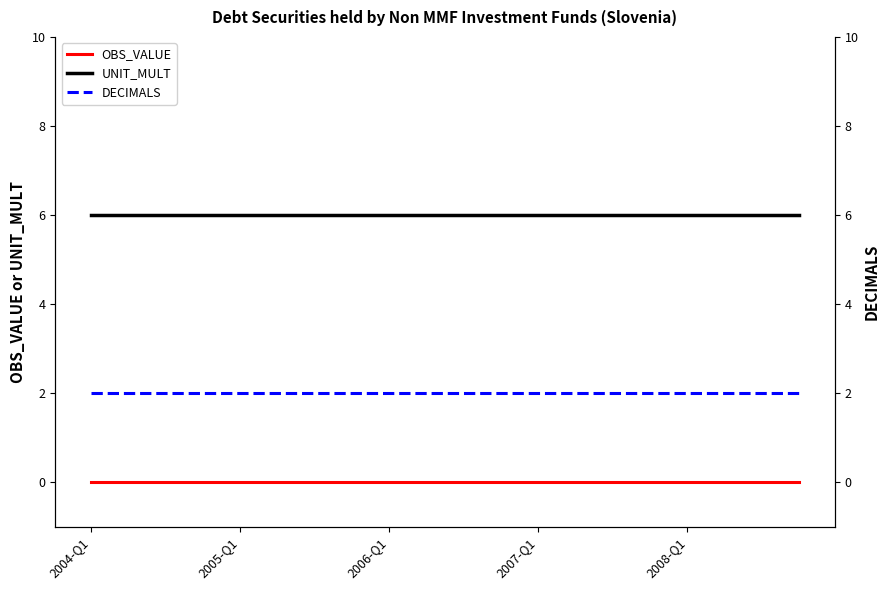

List the series in order of their peak value, highest first.

UNIT_MULT, DECIMALS, OBS_VALUE